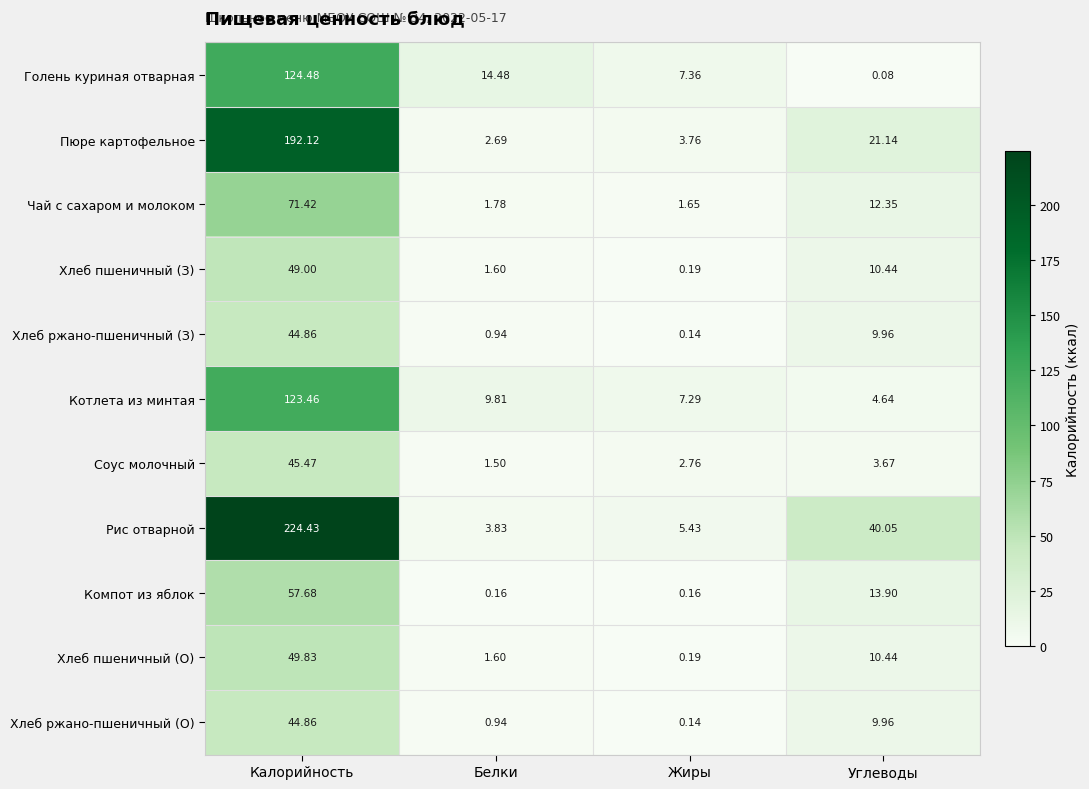

Which series has the largest range (max minus min)?

Рис отварной